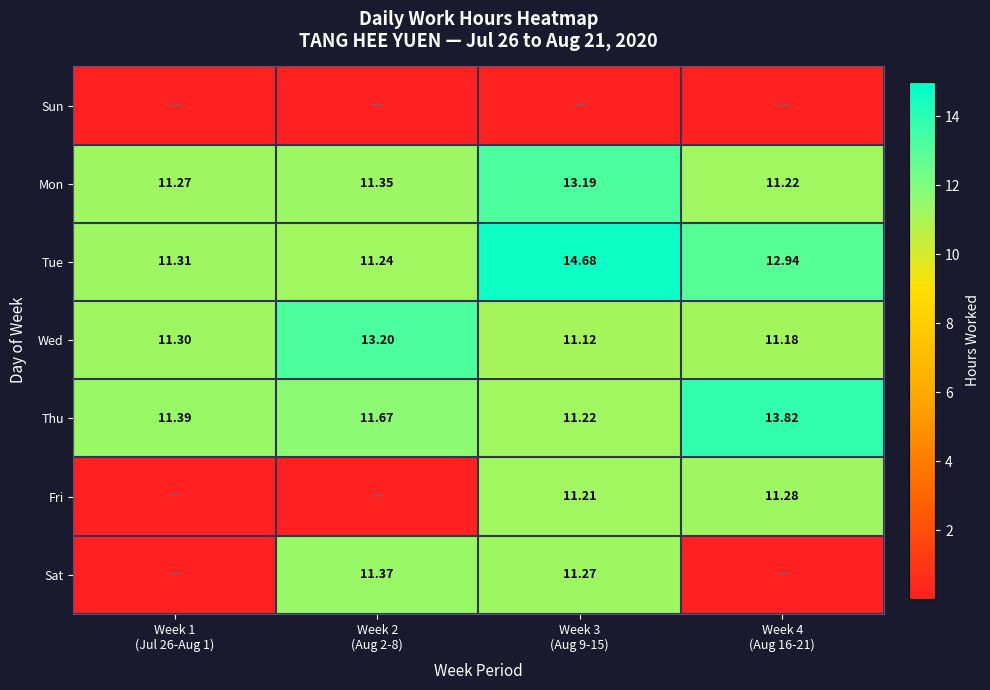

What is the average value of the Fri series?

5.6